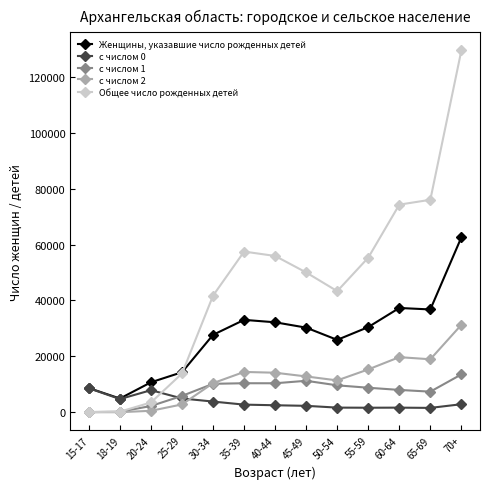

What is the label of the 4th point from the right?

55-59